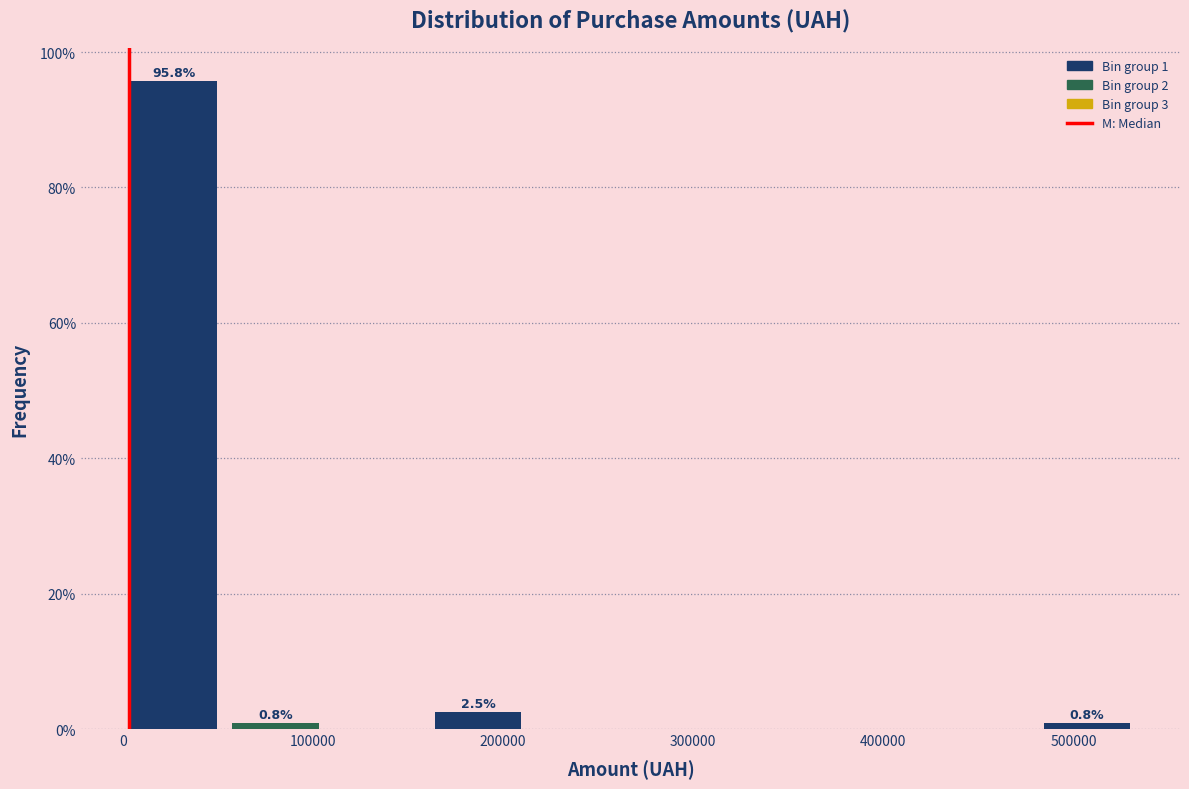

Over which range of the x-axis is the bar tallest?

0 to 50000